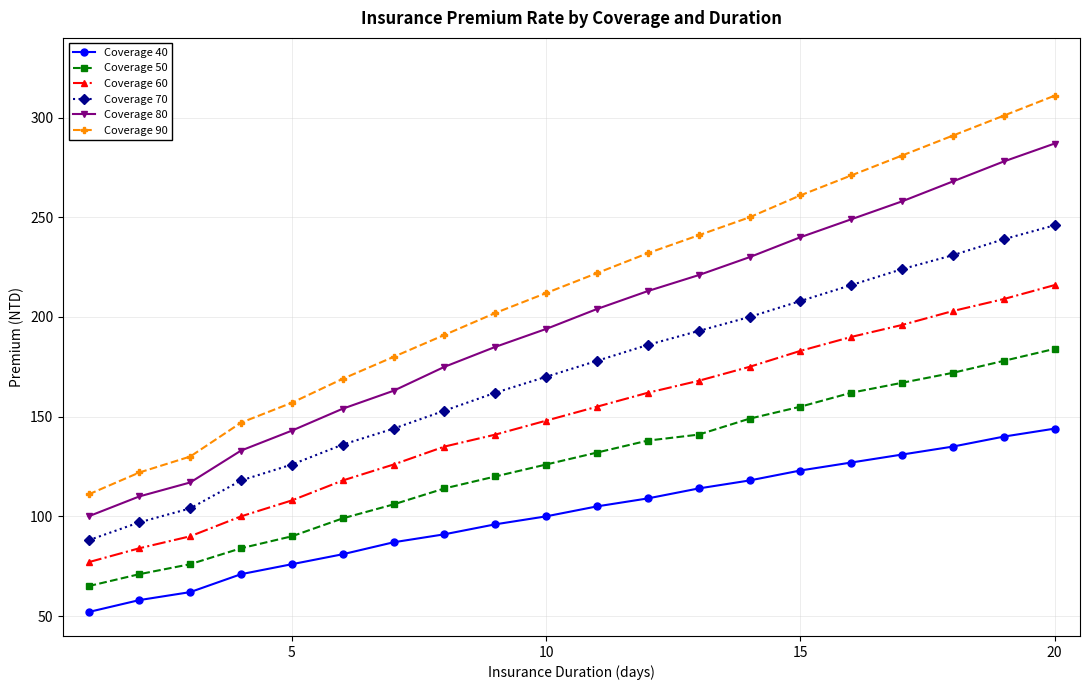

What are all the series names shown in the legend?

Coverage 40, Coverage 50, Coverage 60, Coverage 70, Coverage 80, Coverage 90